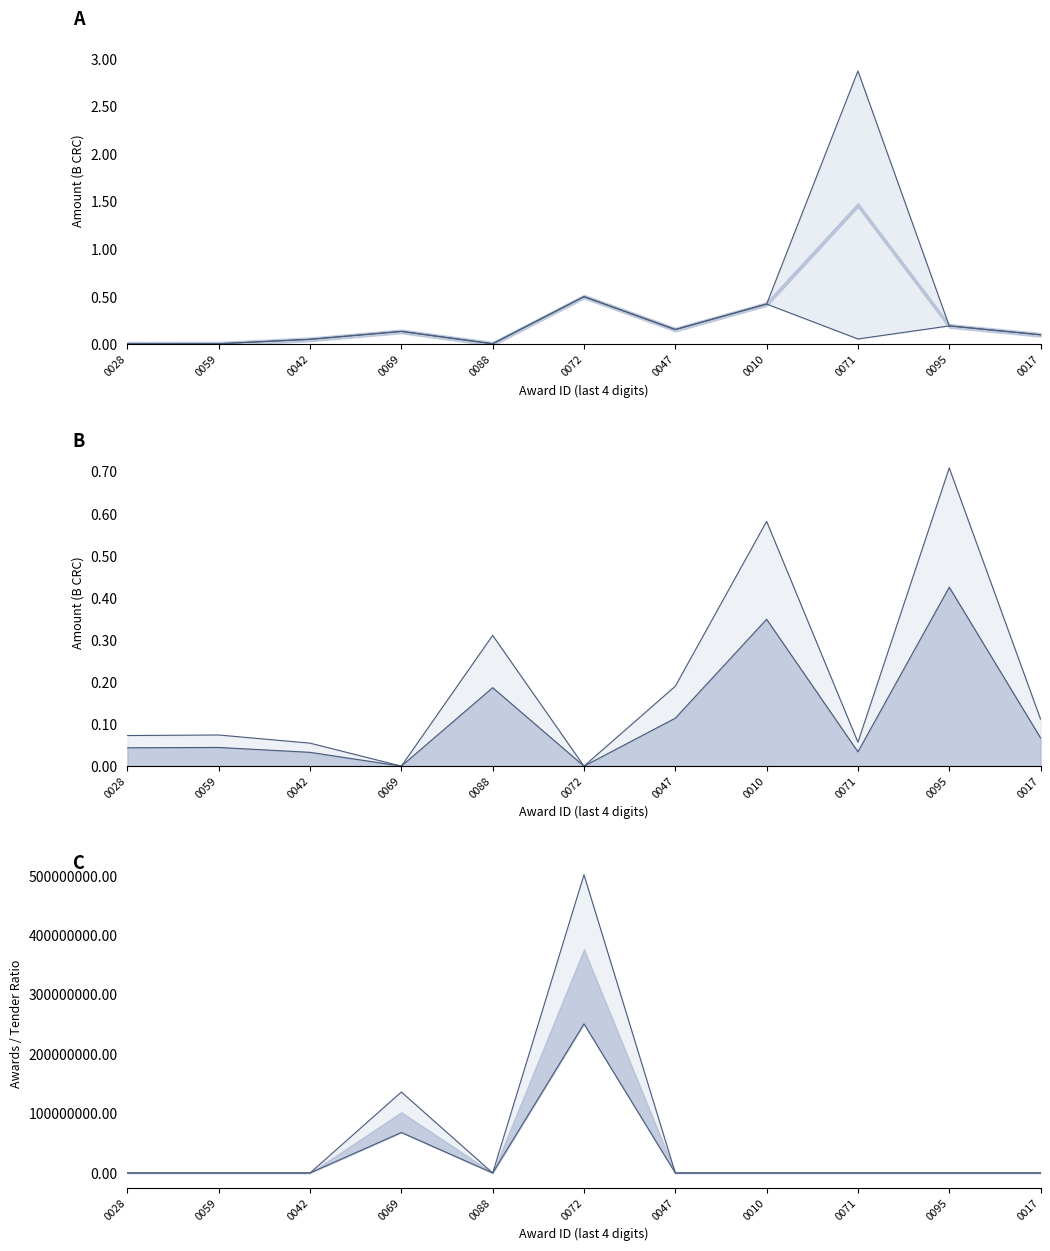

Which category has the highest value in the awards.value.amount series?

0071